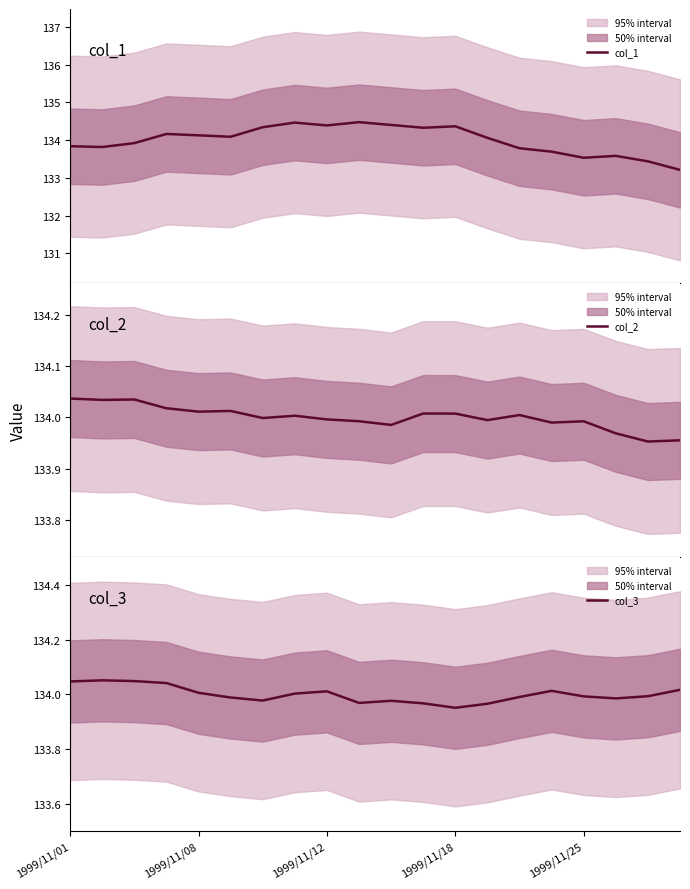

List the labels in order of col_2 value, smallest first.

18, 19, 17, 10, 15, 16, 9, 13, 8, 6, 7, 14, 12, 11, 1999/11/25, 5, 1999/11/18, 1999/11/08, 1999/11/12, 1999/11/01